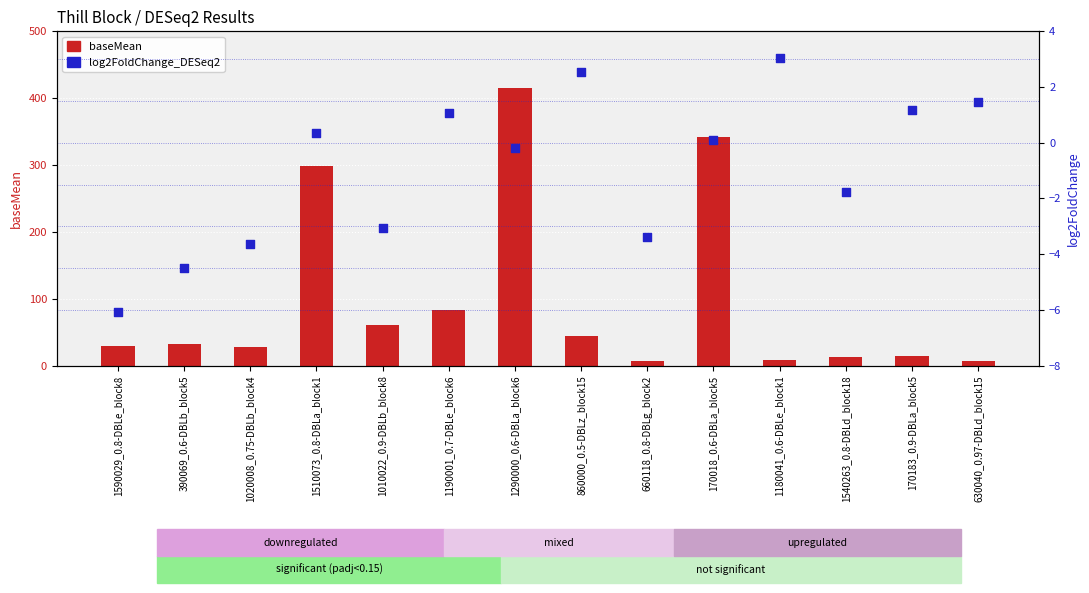

Which series contains the highest Y value?

baseMean